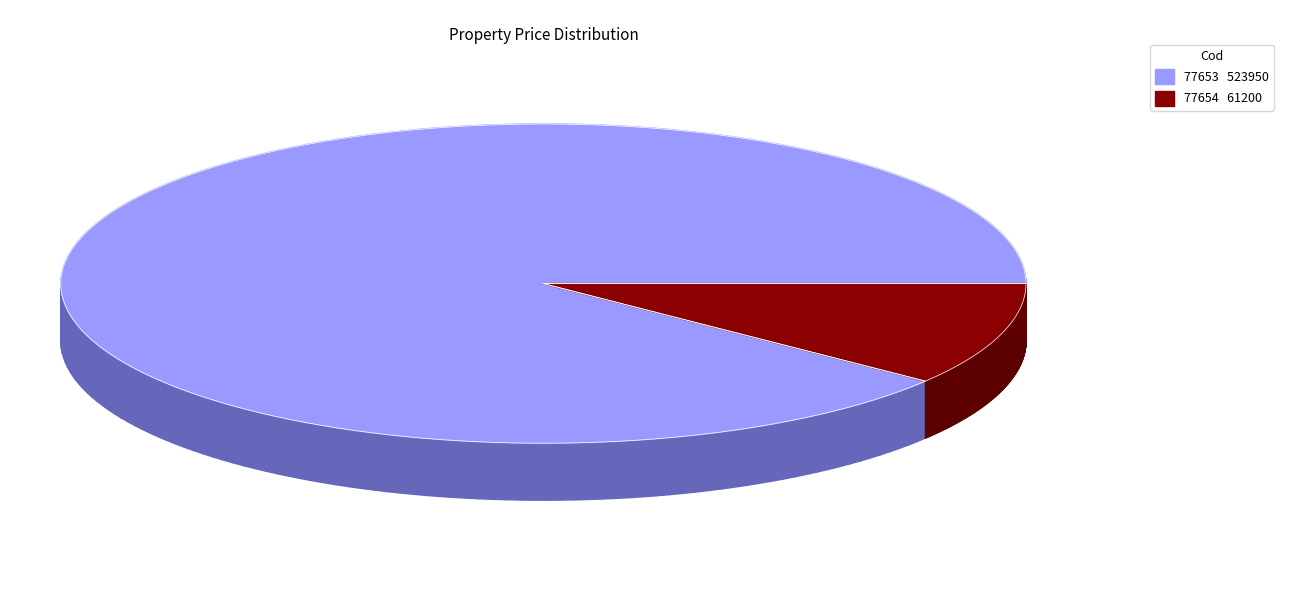

What percentage is the 77653 slice, to the nearest percent?

90%